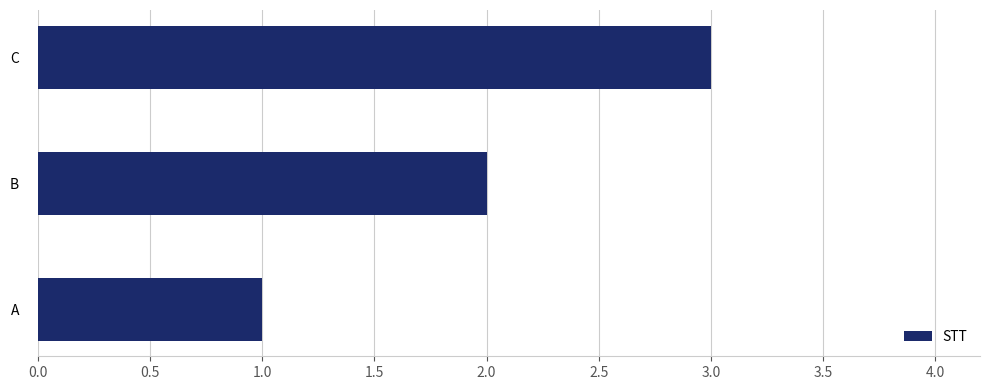

Count the values in the range 1 to 3.

3